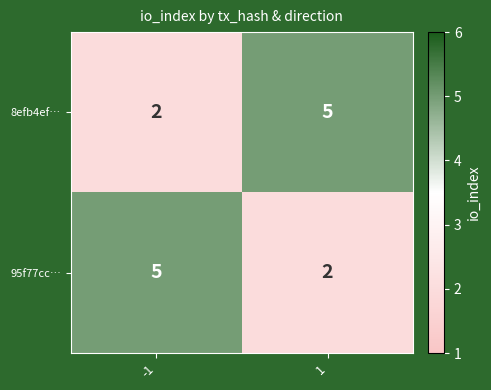

Count the number of data series in this chart.

2